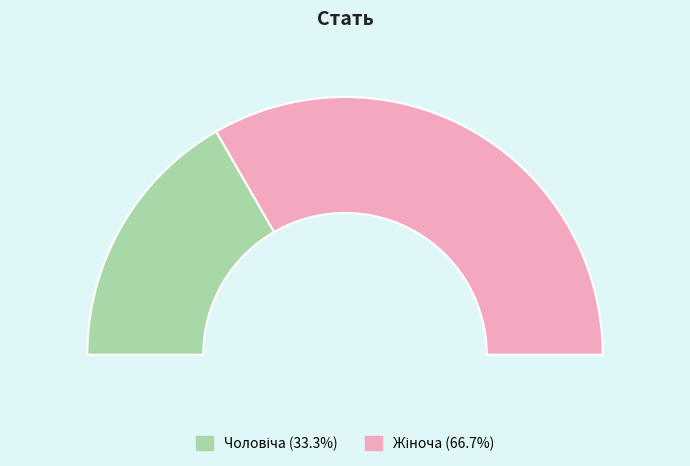

Which category has the biggest portion of the pie?

Жіноча